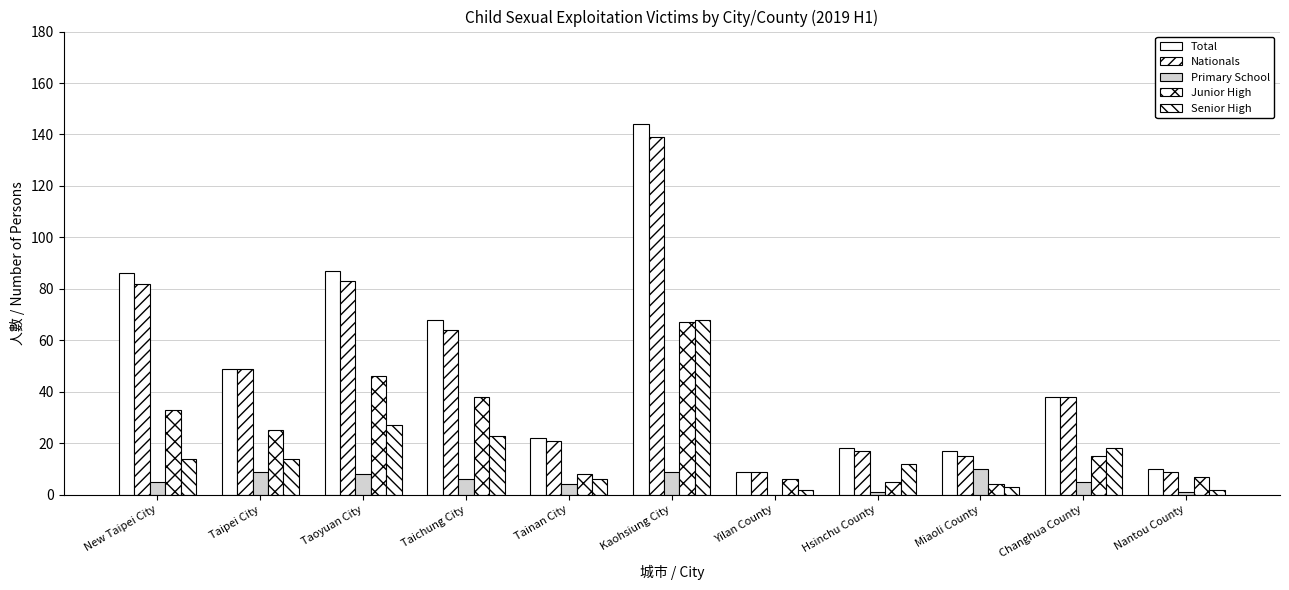

How many series are shown in this chart?

5